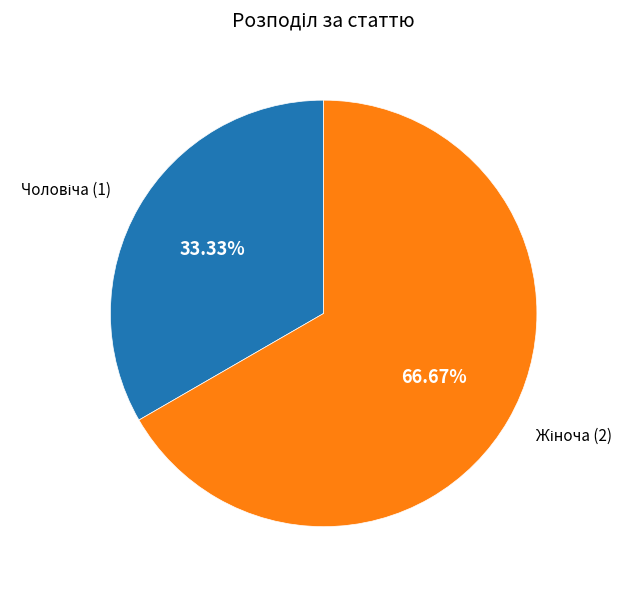

Does any single category account for the majority?

Yes